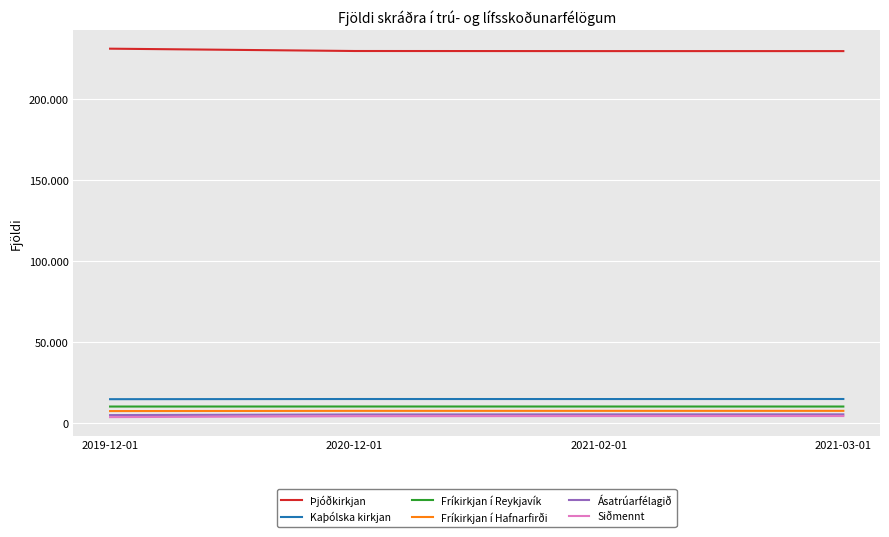

True or false: Ásatrúarfélagið and Fríkirkjan í Hafnarfirði intersect in this chart.

False